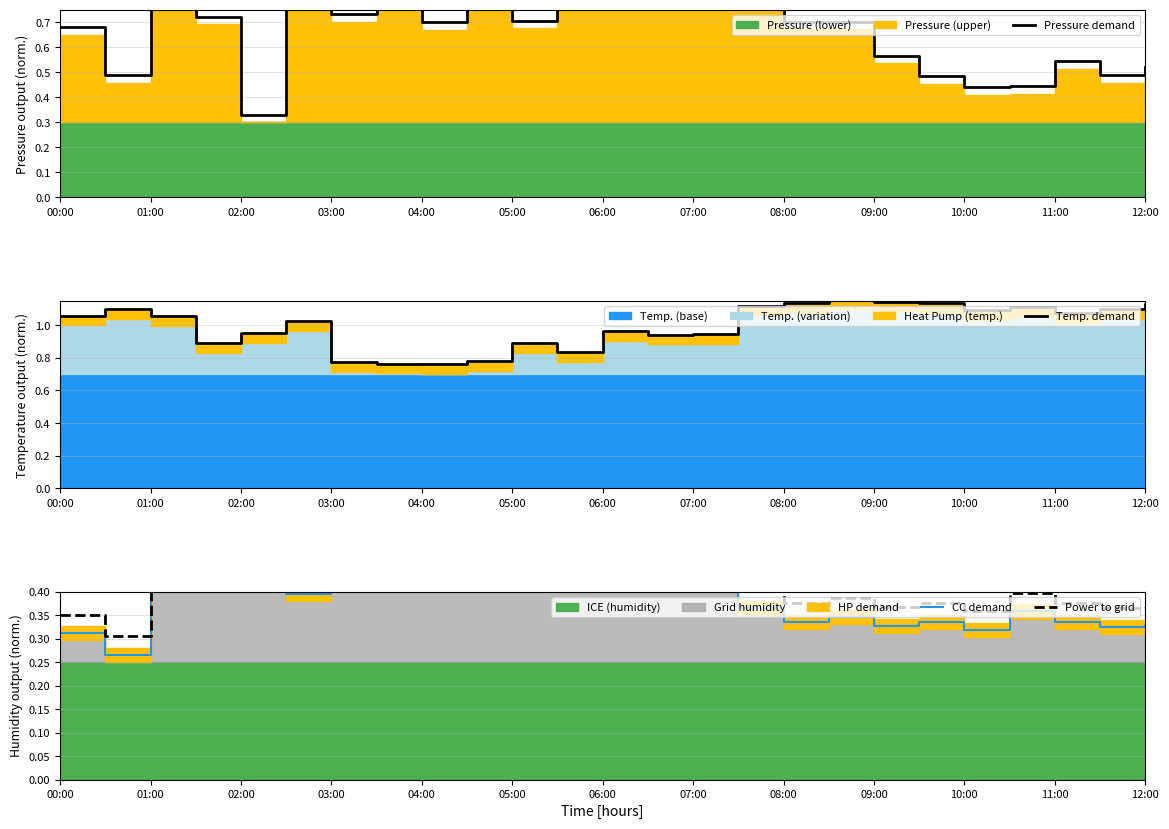

How many interior local peaks does the Power to grid series have?

6